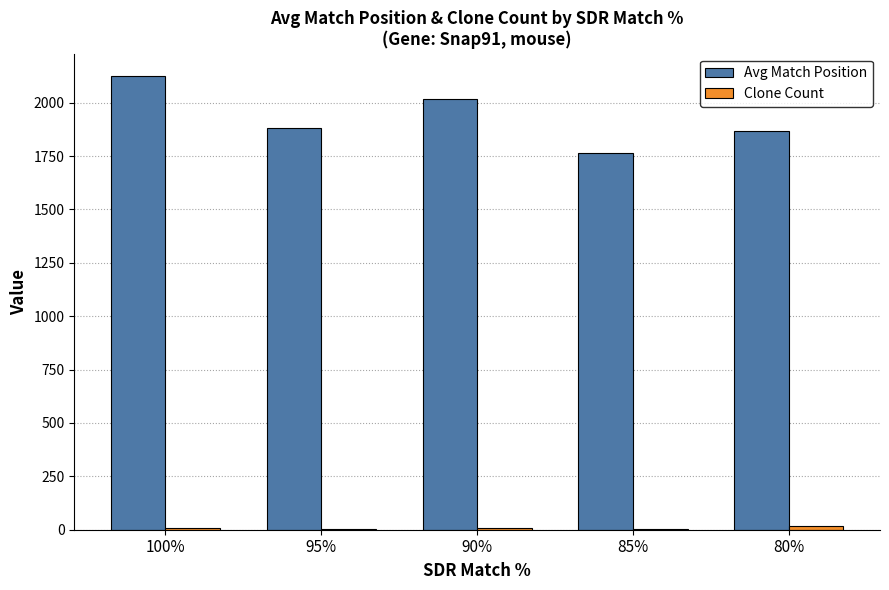

Which series has the largest total across all categories?

Avg Match Position